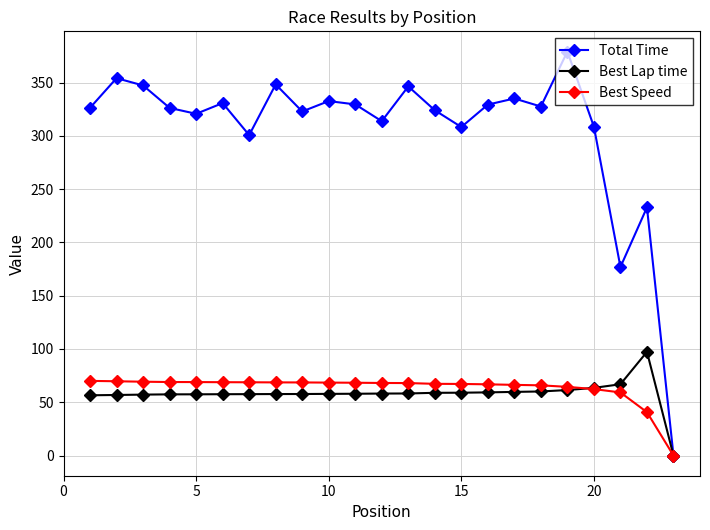

At how many categories does at least one series exceed 151?

22